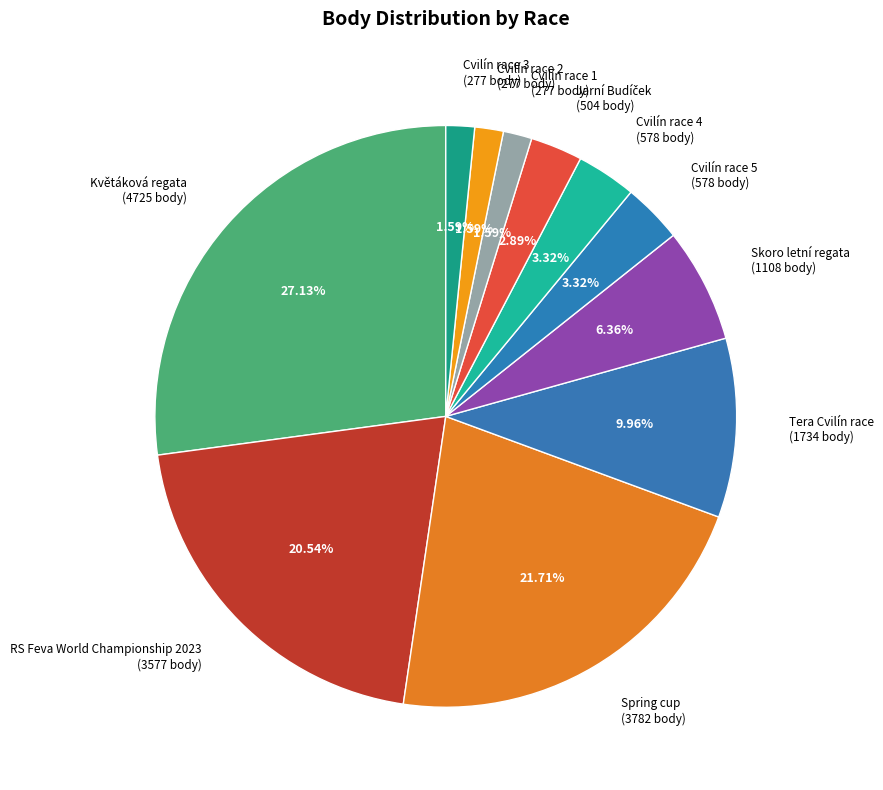

How much of the chart is everything except Cvilín race 2?

98.4%